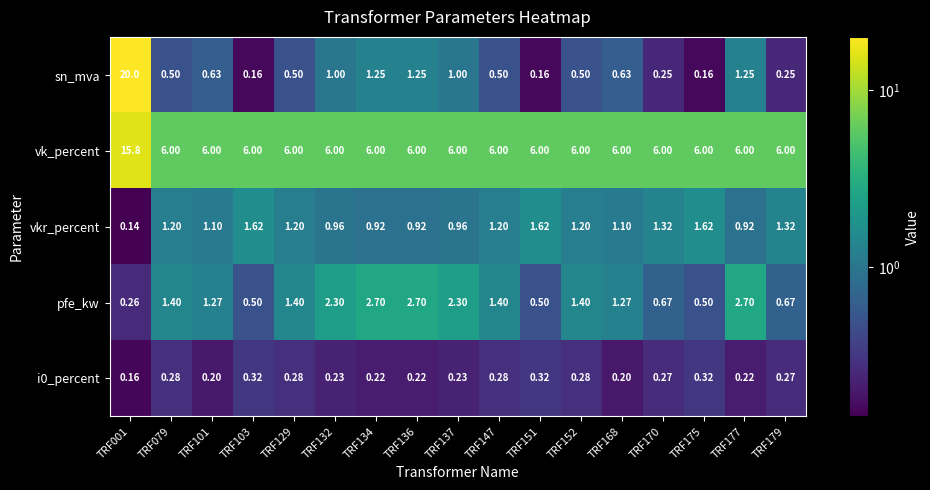

Is the value of vkr_percent at TRF151 greater than the value of sn_mva at TRF147?

Yes